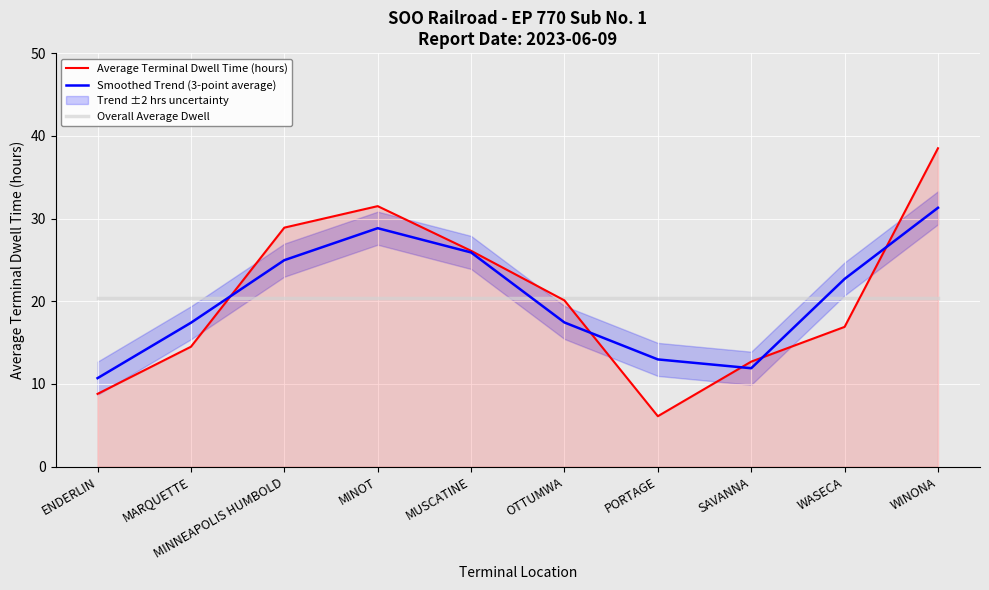

The Average Terminal Dwell Time (hours) series shows 38.5 at WINONA. True or false?

True